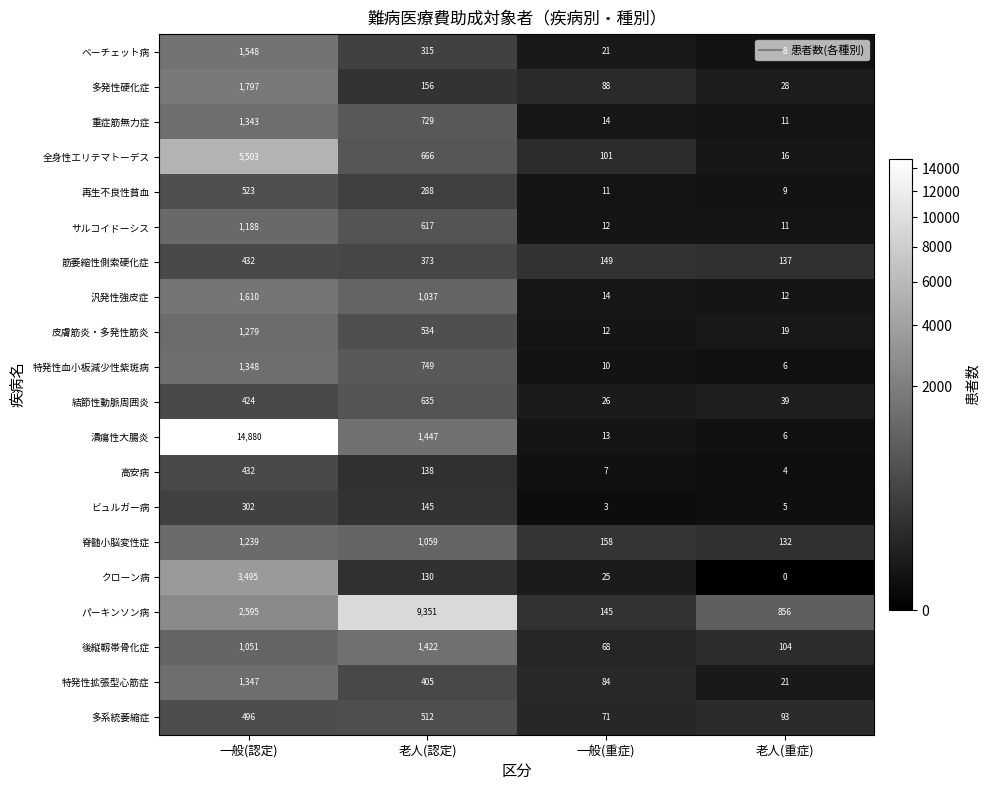

The value of 脊髄小脳変性症 at 一般(重症) is 158. True or false?

True